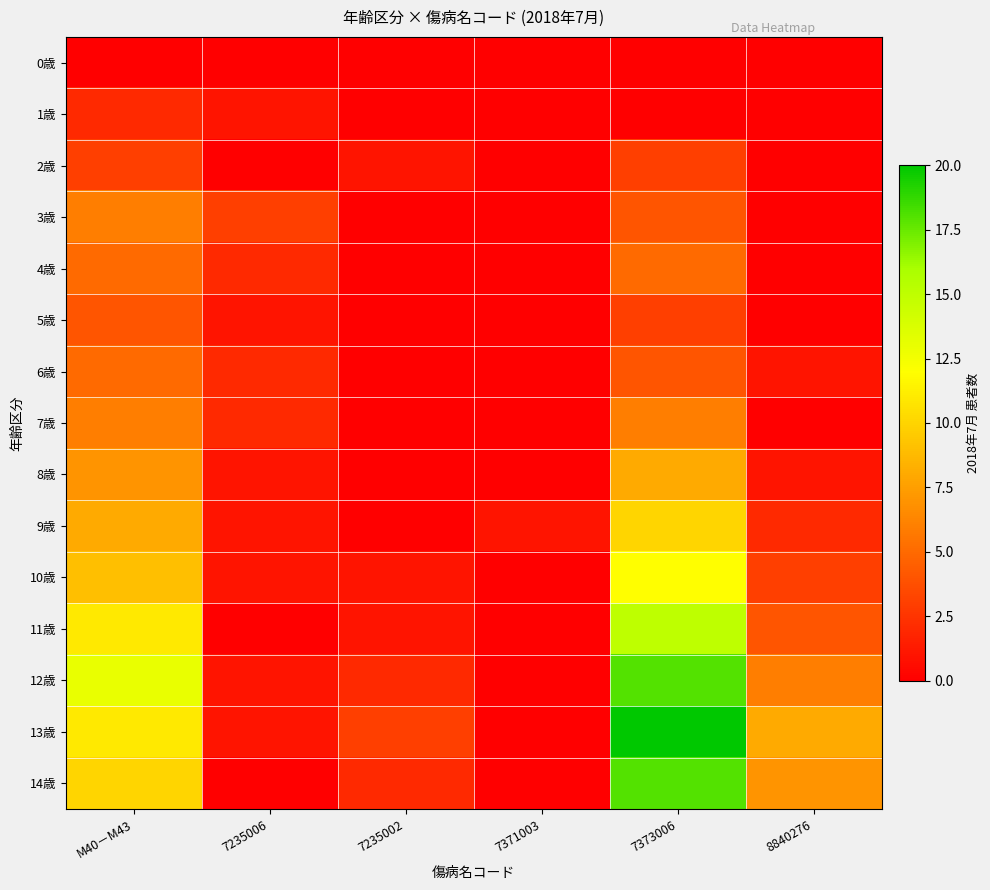

Reading right to left, transcribe all the data shown in this chart.

0歳: 8840276=0	7373006=0	7371003=0	7235002=0	7235006=0	M40－M43=0
1歳: 8840276=0	7373006=0	7371003=0	7235002=0	7235006=1	M40－M43=2
2歳: 8840276=0	7373006=3	7371003=0	7235002=1	7235006=0	M40－M43=3
3歳: 8840276=0	7373006=4	7371003=0	7235002=0	7235006=3	M40－M43=6
4歳: 8840276=0	7373006=5	7371003=0	7235002=0	7235006=2	M40－M43=5
5歳: 8840276=0	7373006=3	7371003=0	7235002=0	7235006=1	M40－M43=4
6歳: 8840276=1	7373006=4	7371003=0	7235002=0	7235006=2	M40－M43=5
7歳: 8840276=0	7373006=6	7371003=0	7235002=0	7235006=2	M40－M43=6
8歳: 8840276=1	7373006=8	7371003=0	7235002=0	7235006=1	M40－M43=7
9歳: 8840276=2	7373006=10	7371003=1	7235002=0	7235006=1	M40－M43=8
10歳: 8840276=3	7373006=12	7371003=0	7235002=1	7235006=1	M40－M43=9
11歳: 8840276=4	7373006=15	7371003=0	7235002=1	7235006=0	M40－M43=11
12歳: 8840276=6	7373006=18	7371003=0	7235002=2	7235006=1	M40－M43=13
13歳: 8840276=8	7373006=20	7371003=0	7235002=3	7235006=1	M40－M43=11
14歳: 8840276=7	7373006=18	7371003=0	7235002=2	7235006=0	M40－M43=10